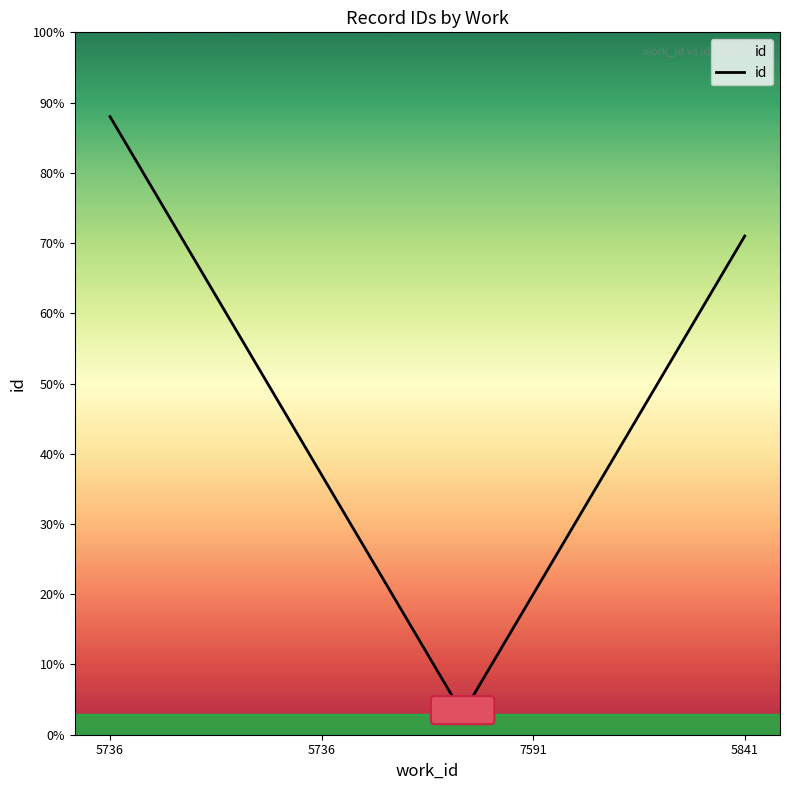

What is the difference between the maximum and minimum values?

85